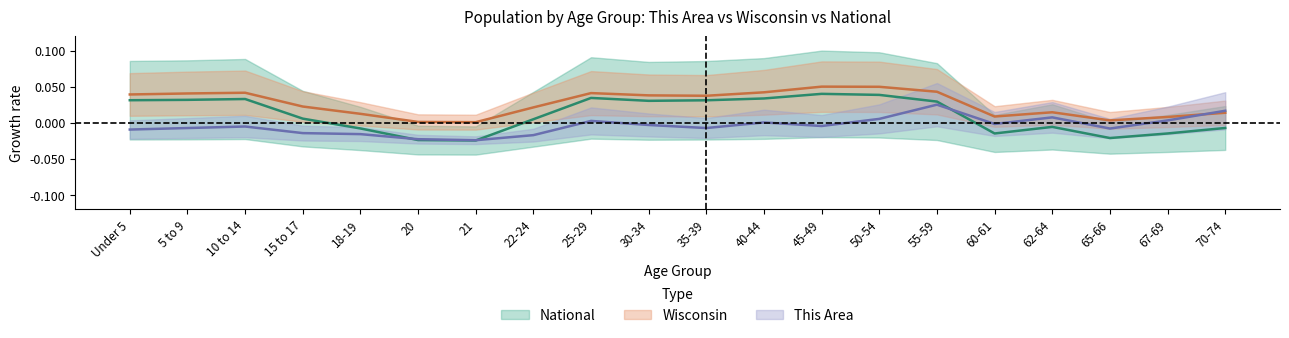

Which label corresponds to the smallest value in the chart?

21